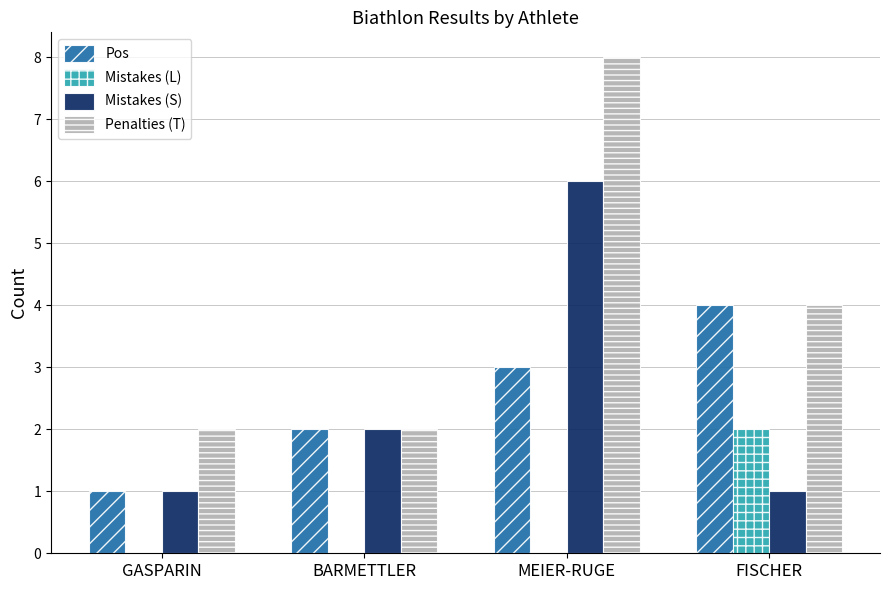

Is the value of Mistakes (L) at GASPARIN greater than the value of Pos at FISCHER?

No